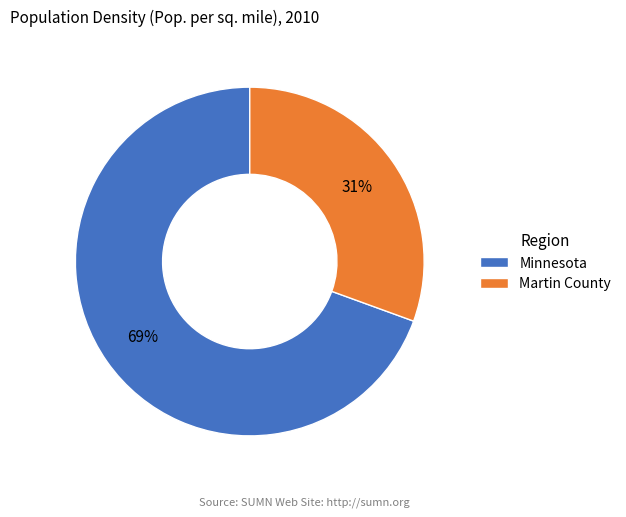

How many segments does this pie chart have?

2